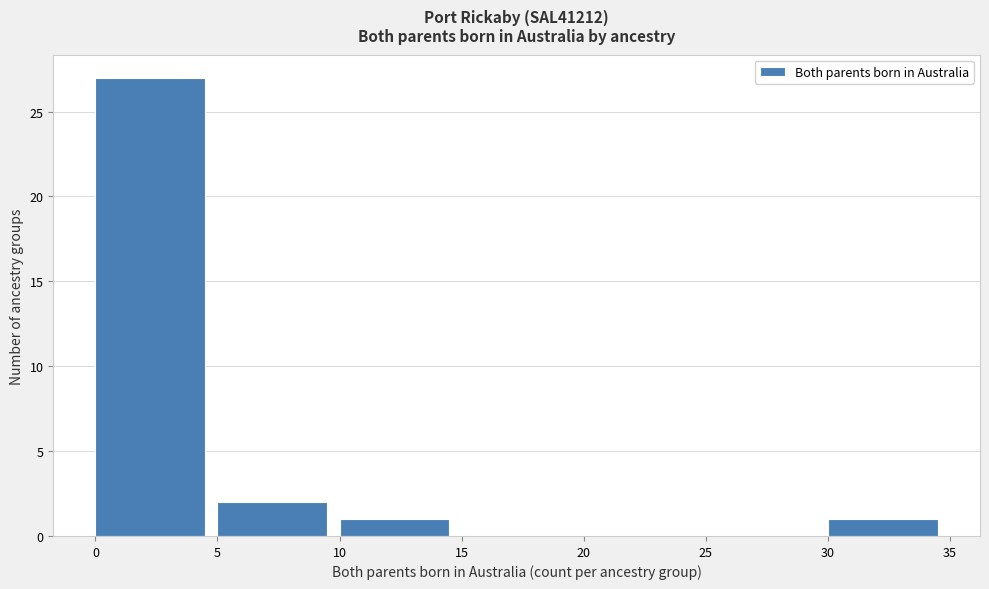

Reading left to right, list every bar in this chart as the range it spans on the x-axis followed by its height. The values are not printed on the chart, so give them approximately, as read against the axis.

0 to 5: 27
5 to 10: 2
10 to 15: 1
15 to 20: 0
20 to 25: 0
25 to 30: 0
30 to 35: 1